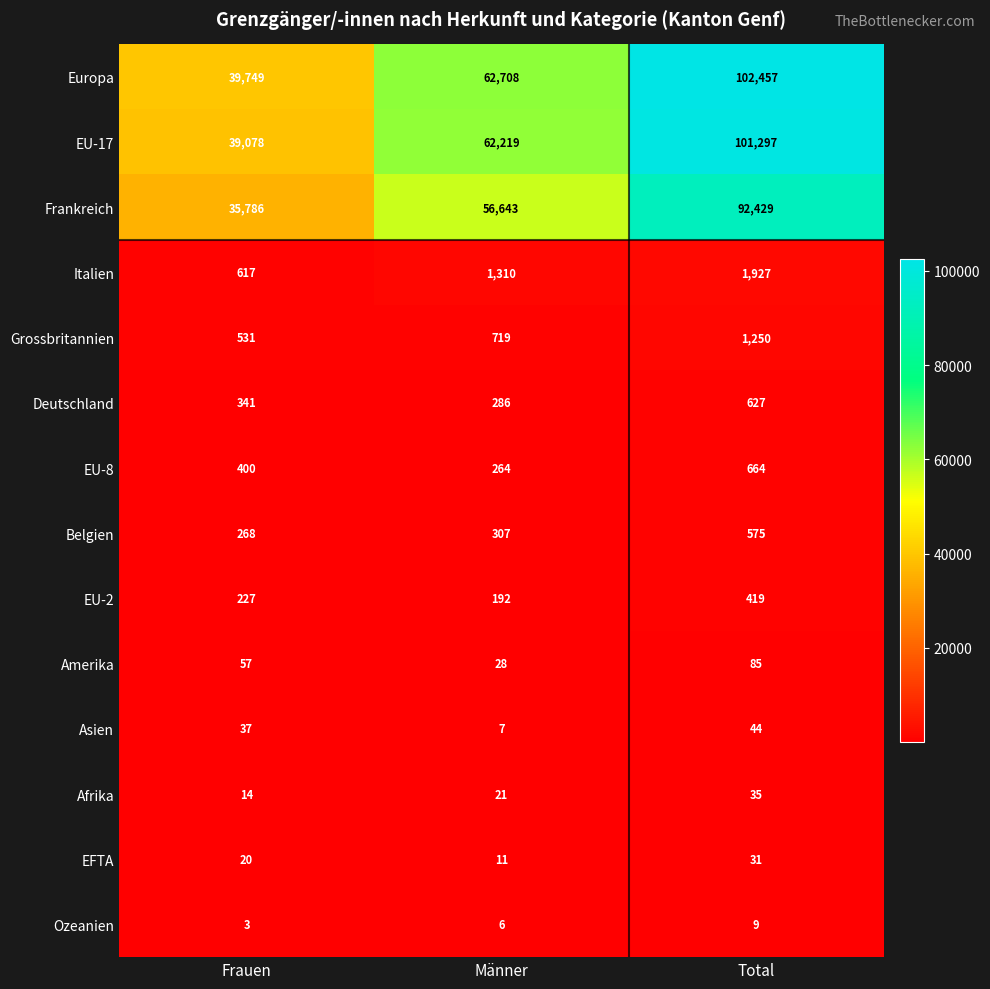

Which series has the widest spread of values?

Europa